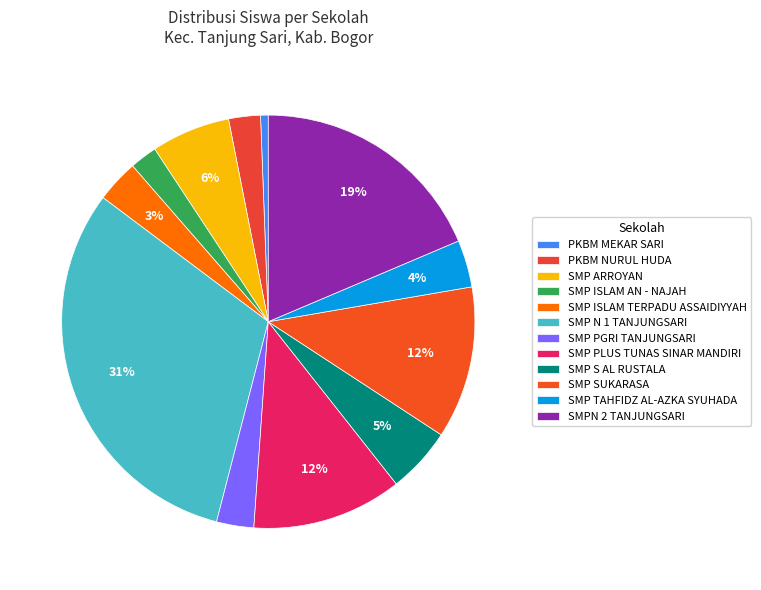

To the nearest percent, what is the difference between the SMP S AL RUSTALA and PKBM MEKAR SARI slice percentages?

5%